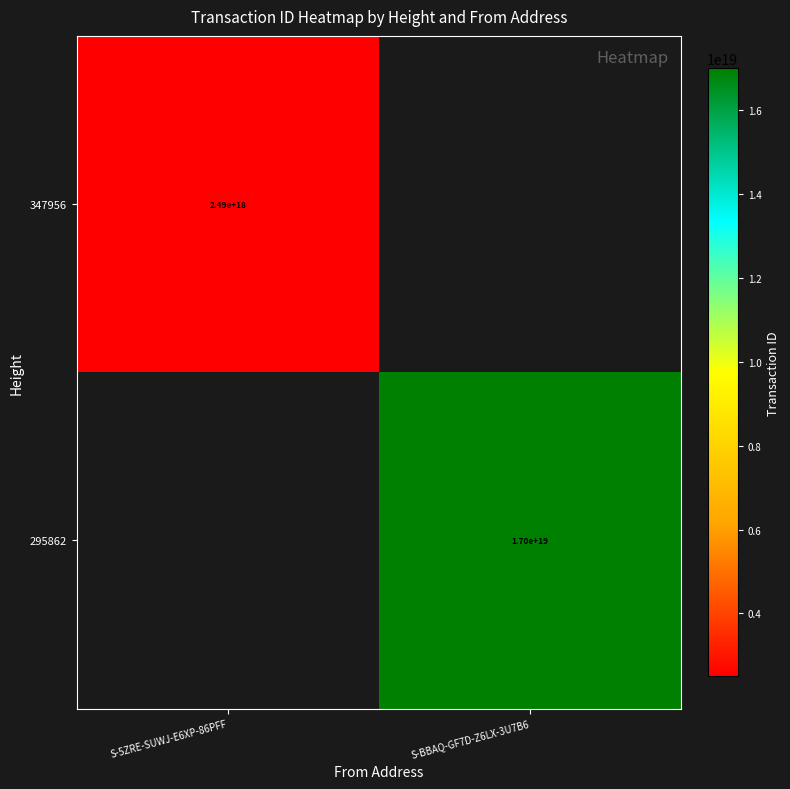

The value of 295862 at S-BBAQ-GF7D-Z6LX-3U7B6 is 26592143624395112448. True or false?

False